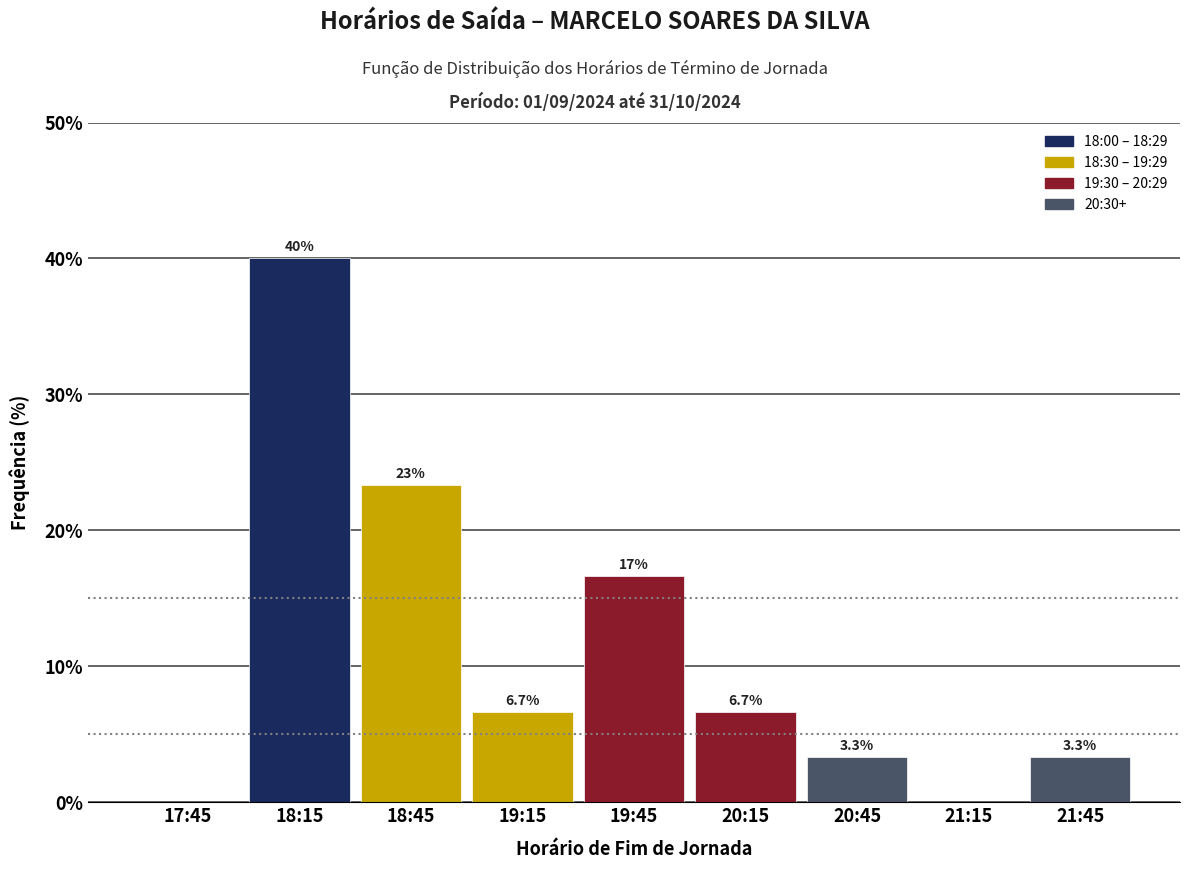

Reading left to right, extract all data points from this chart.

17:45=0.0	18:15=40.0	18:45=23.3	19:15=6.7	19:45=16.7	20:15=6.7	20:45=3.3	21:15=0.0	21:45=3.3